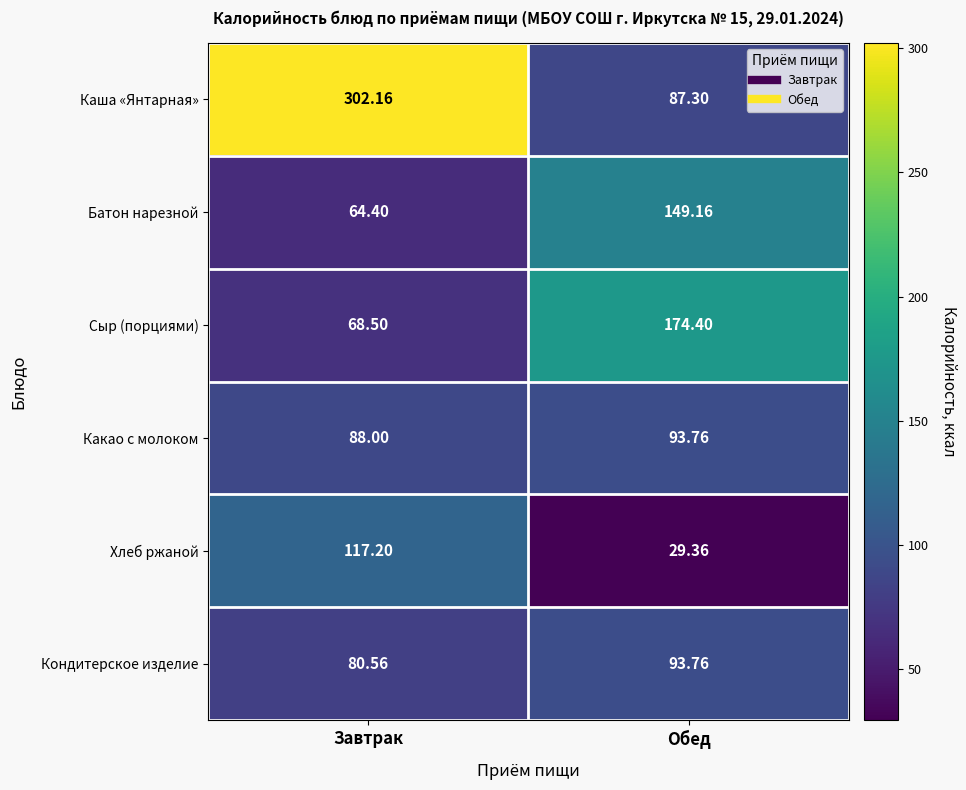

At which category is the sum across all series the highest?

Завтрак